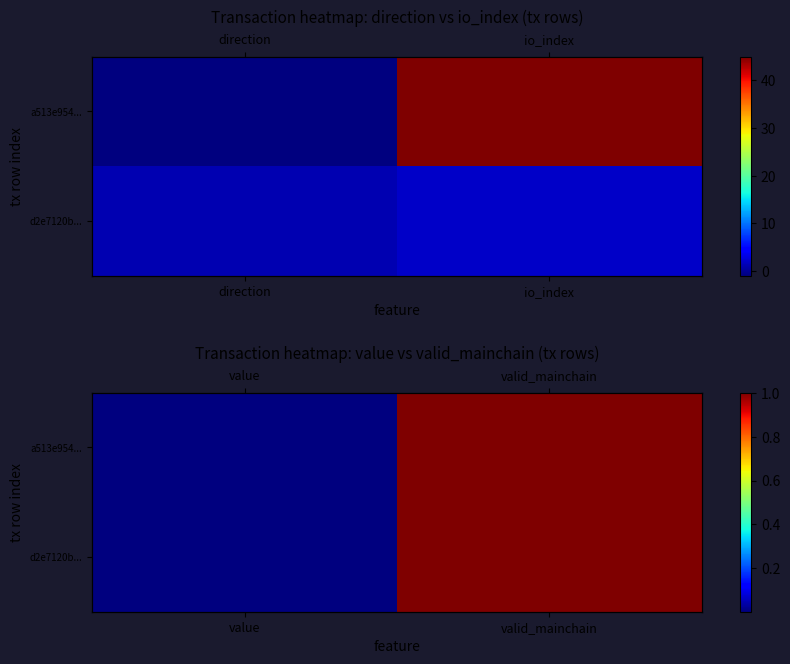

At which category is the sum across all series the highest?

valid_mainchain